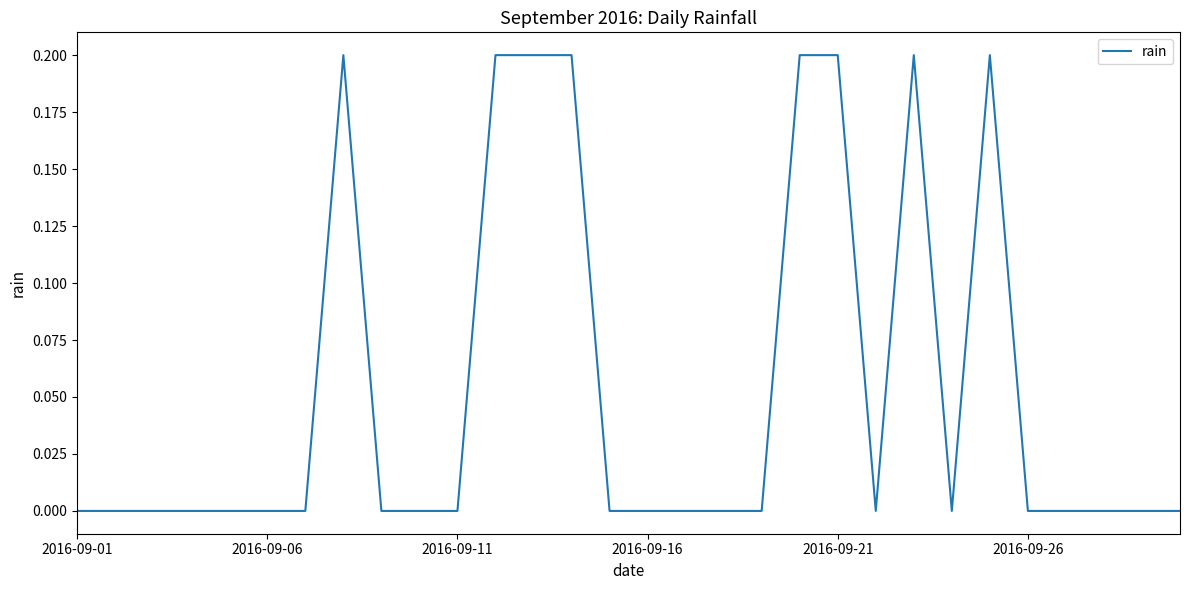

What is the sum of all values?

1.6